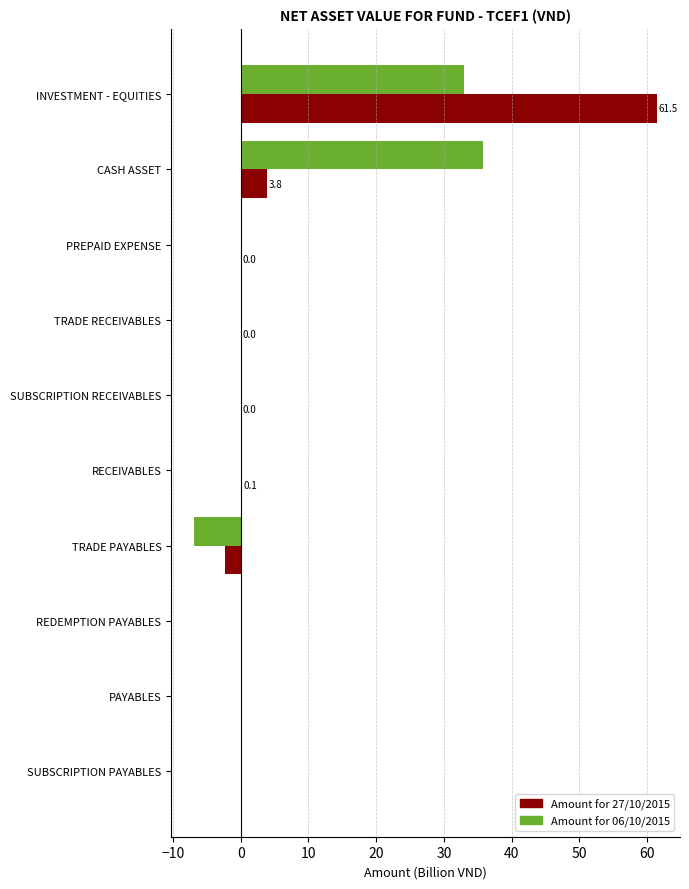

At which category is the sum across all series the highest?

INVESTMENT - EQUITIES